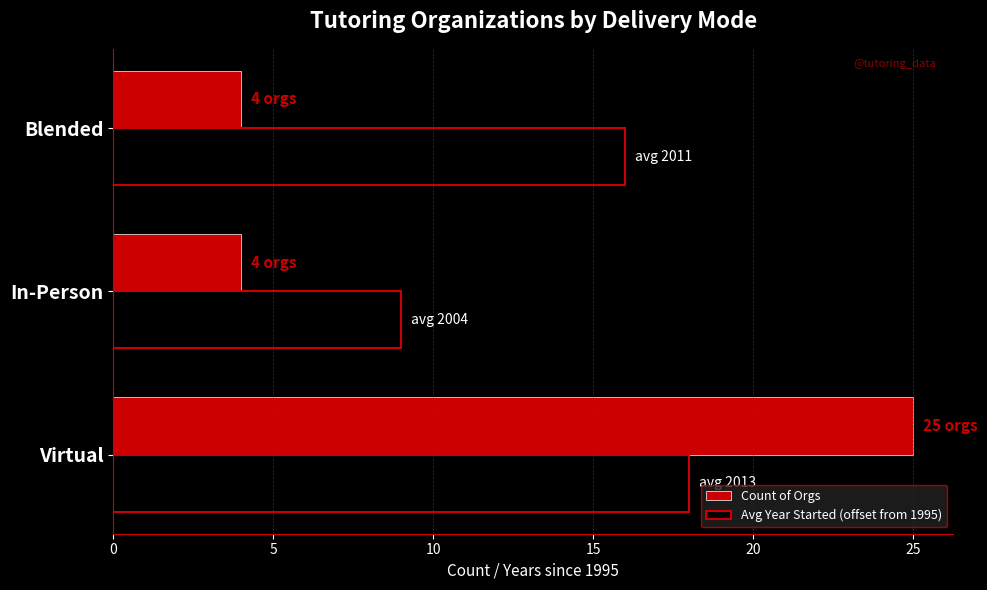

What are all the series names shown in the legend?

Count of Orgs, Avg Year Started (offset from 1995)